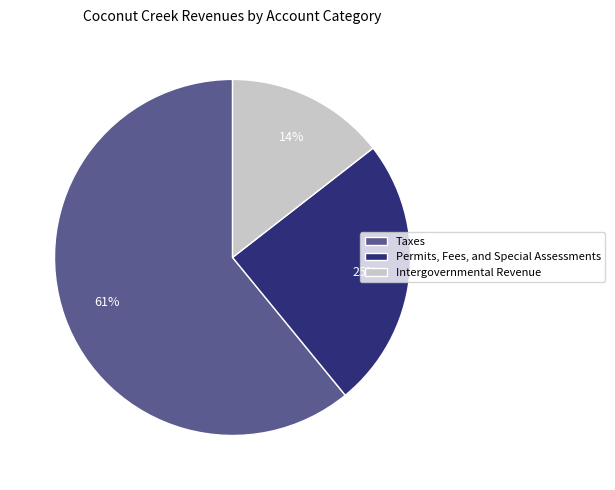

Rank the categories by value from highest to lowest.

Taxes, Permits, Fees, and Special Assessments, Intergovernmental Revenue